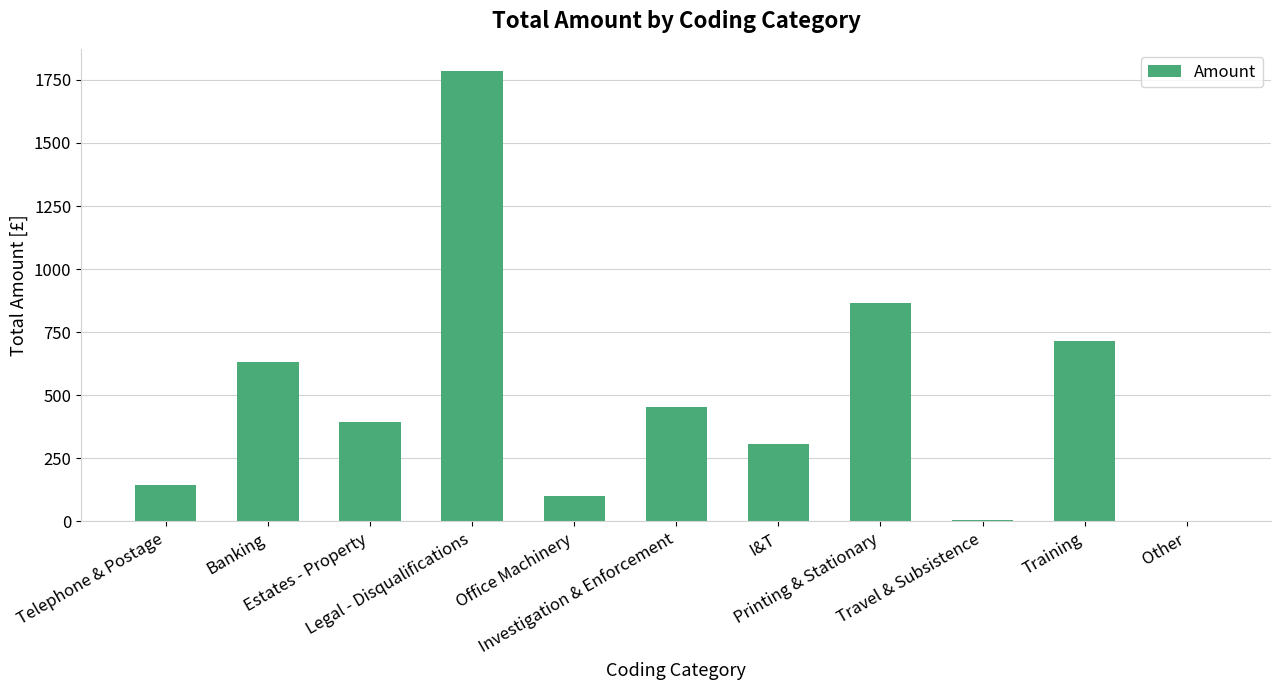

What is the approximate value at Estates - Property?

392.6